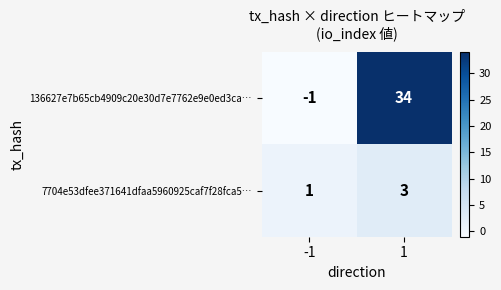

What is the greatest value displayed?

34